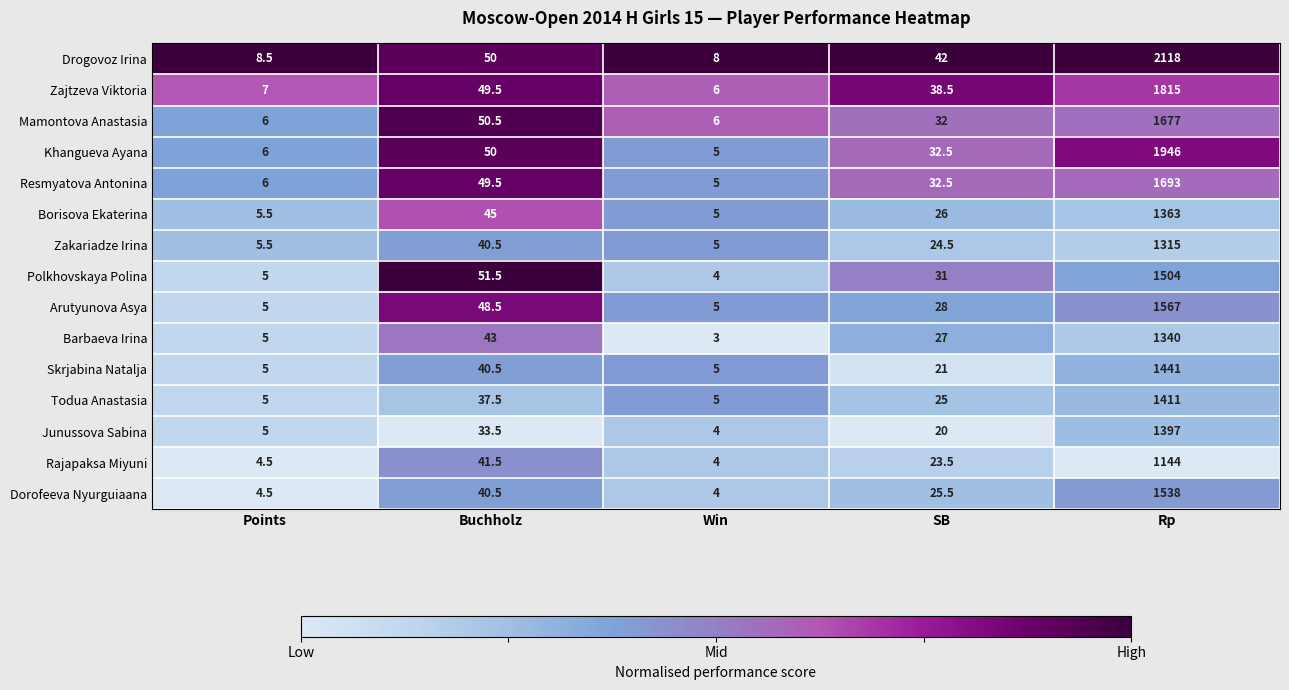

Which series has the widest spread of values?

Drogovoz Irina